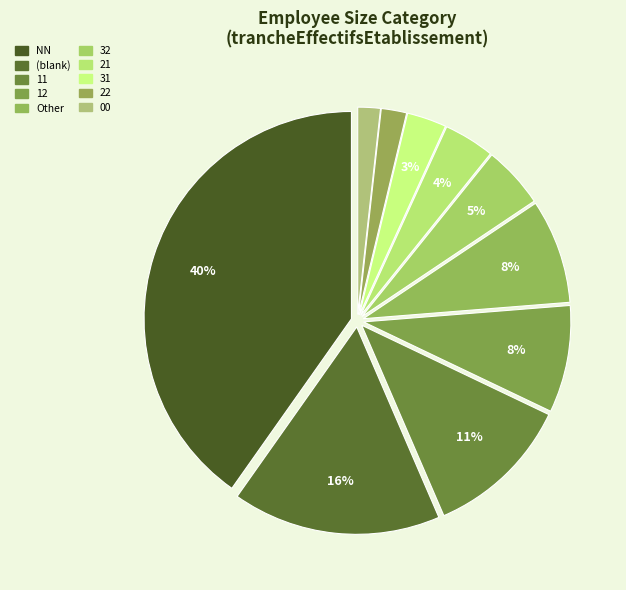

How many slices are in this pie chart?

10